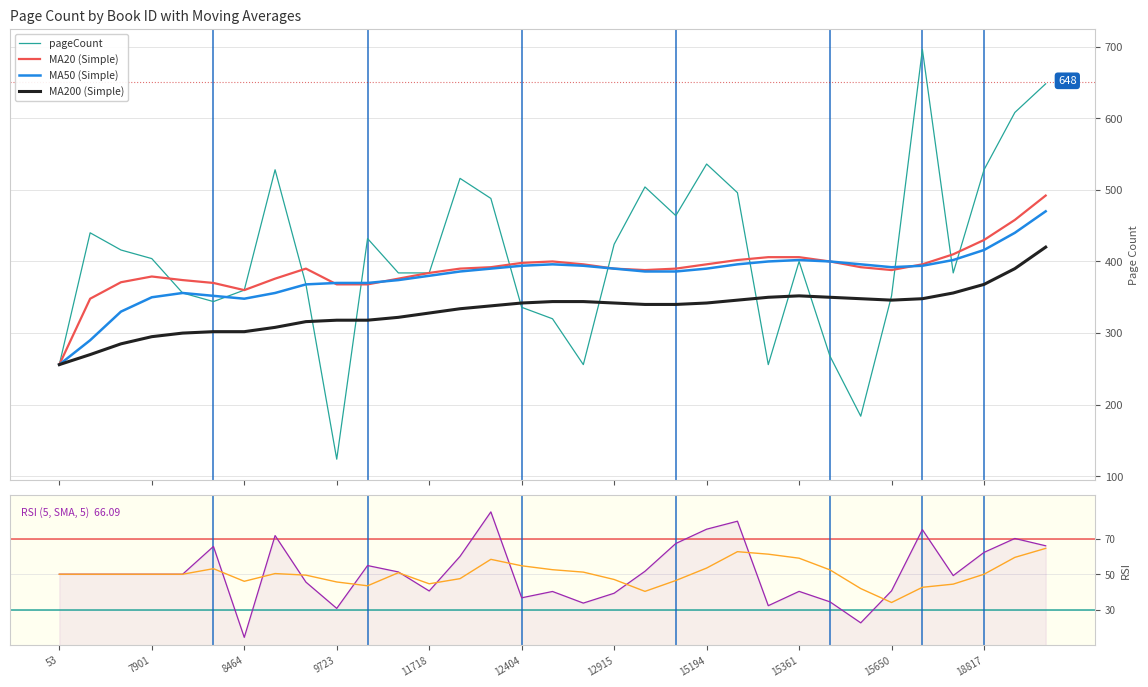

What is the average value of the MA50 (Simple) series?

379